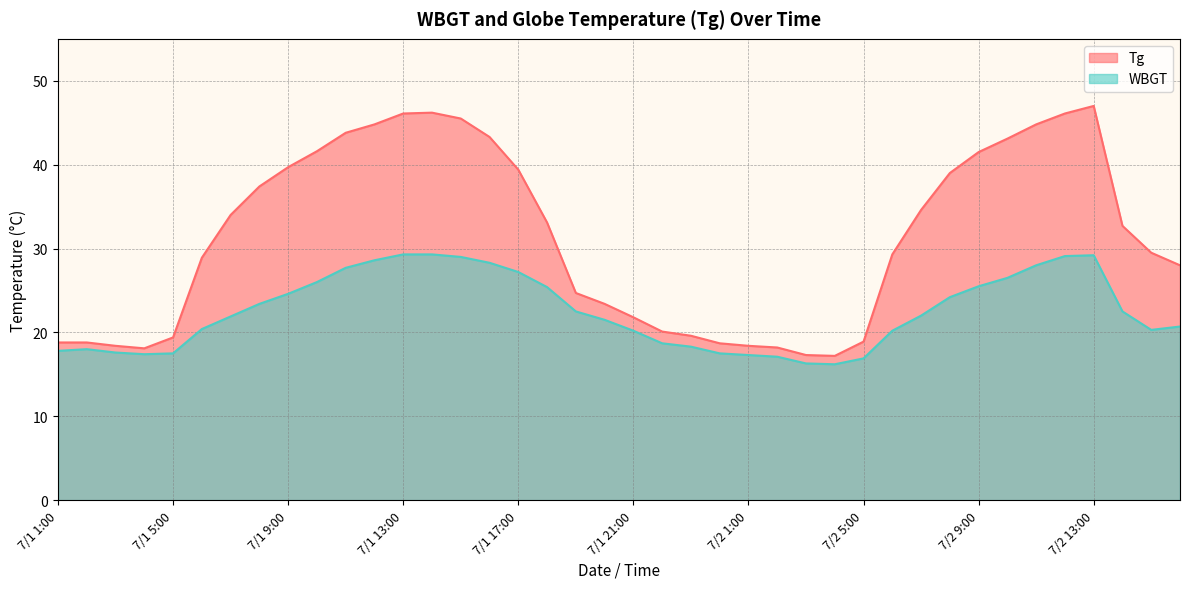

Which series has the largest total across all categories?

Tg